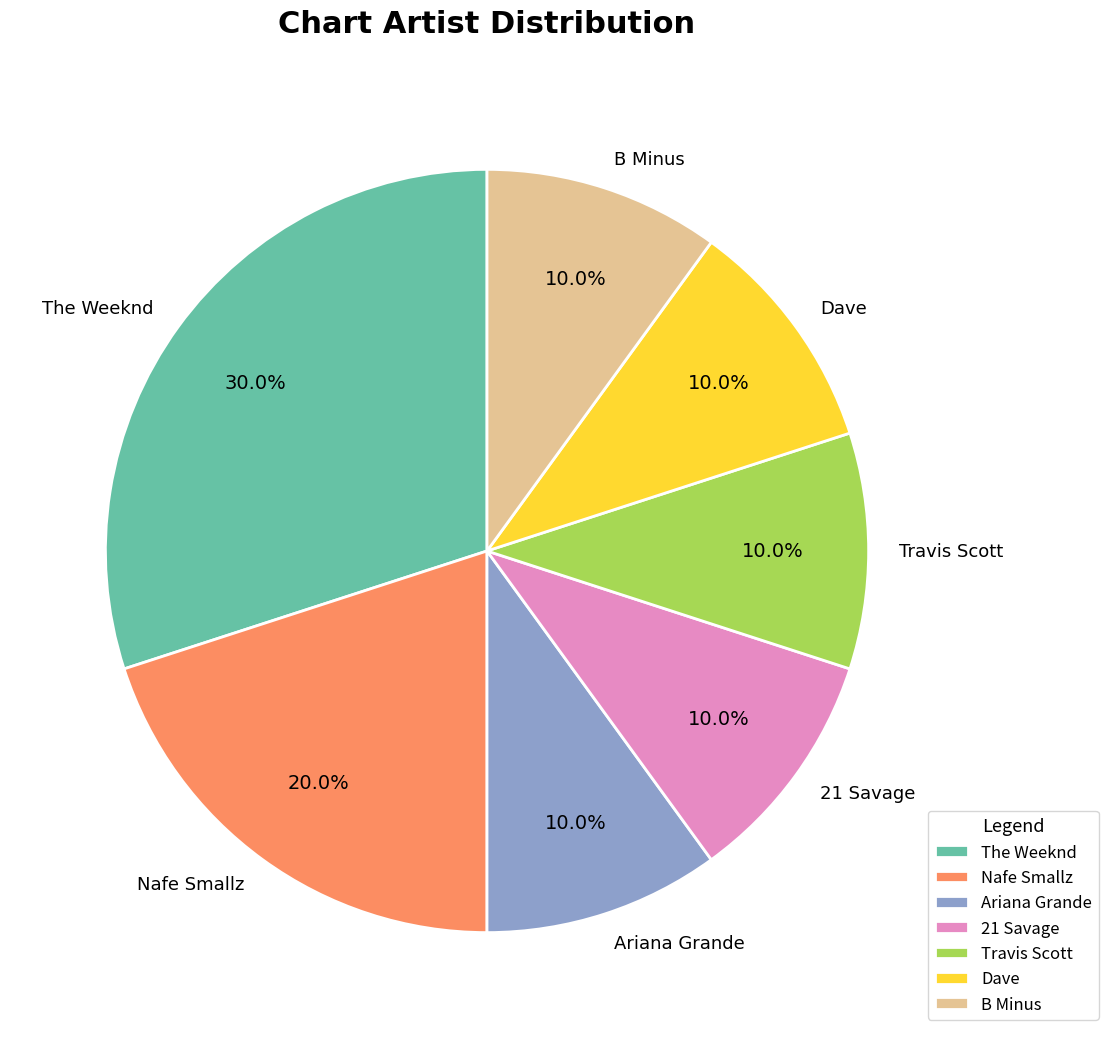

Is it true that Dave is 25% of the pie?

False